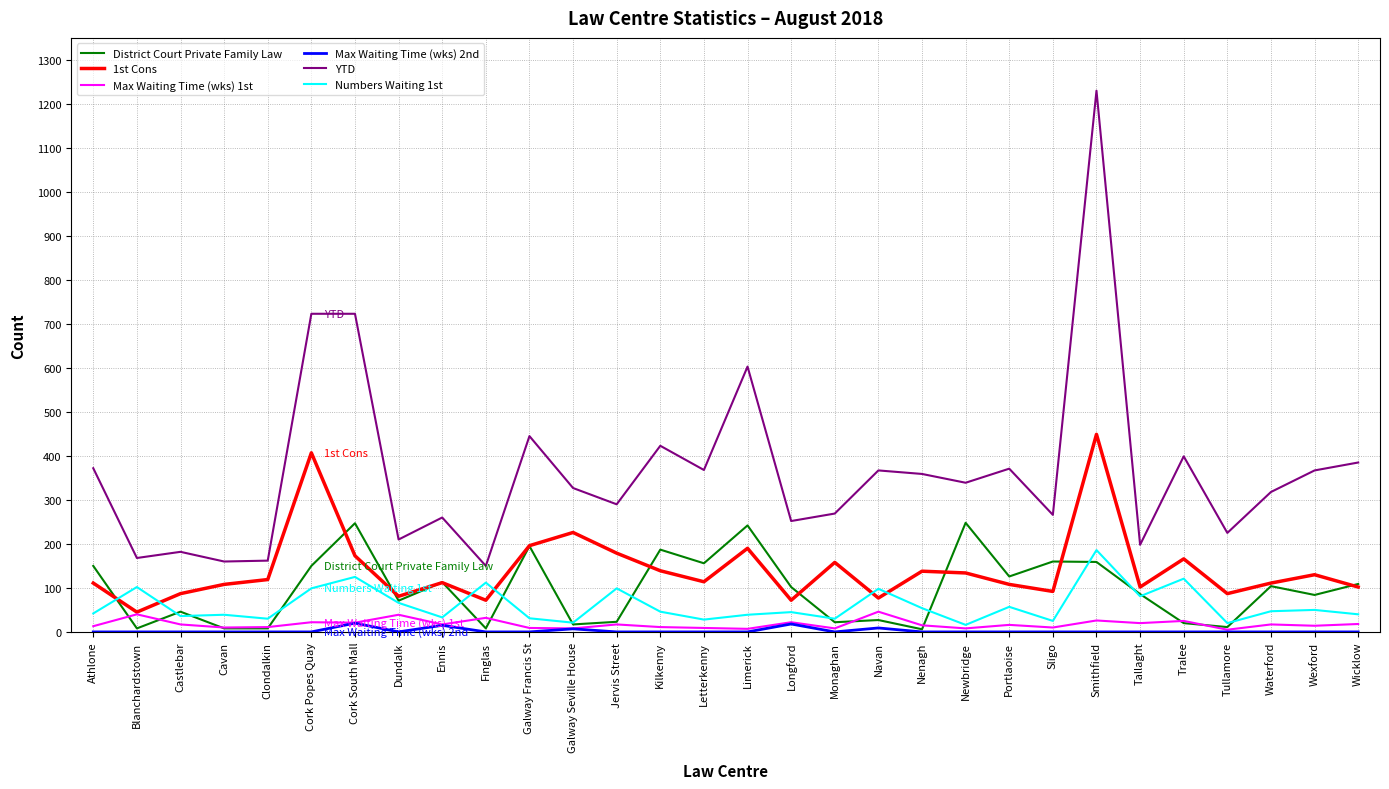

True or false: 1st Cons and Max Waiting Time (wks) 2nd intersect in this chart.

False